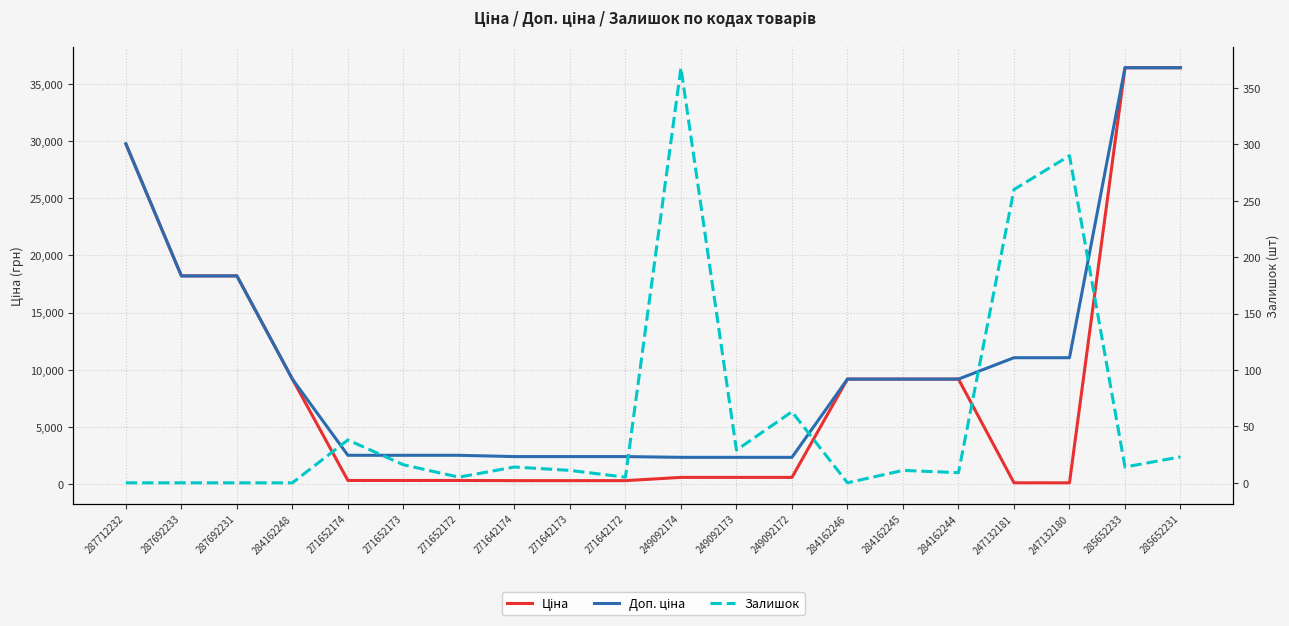

Where do Ціна and Залишок first cross each other?

284162244 and 247132181